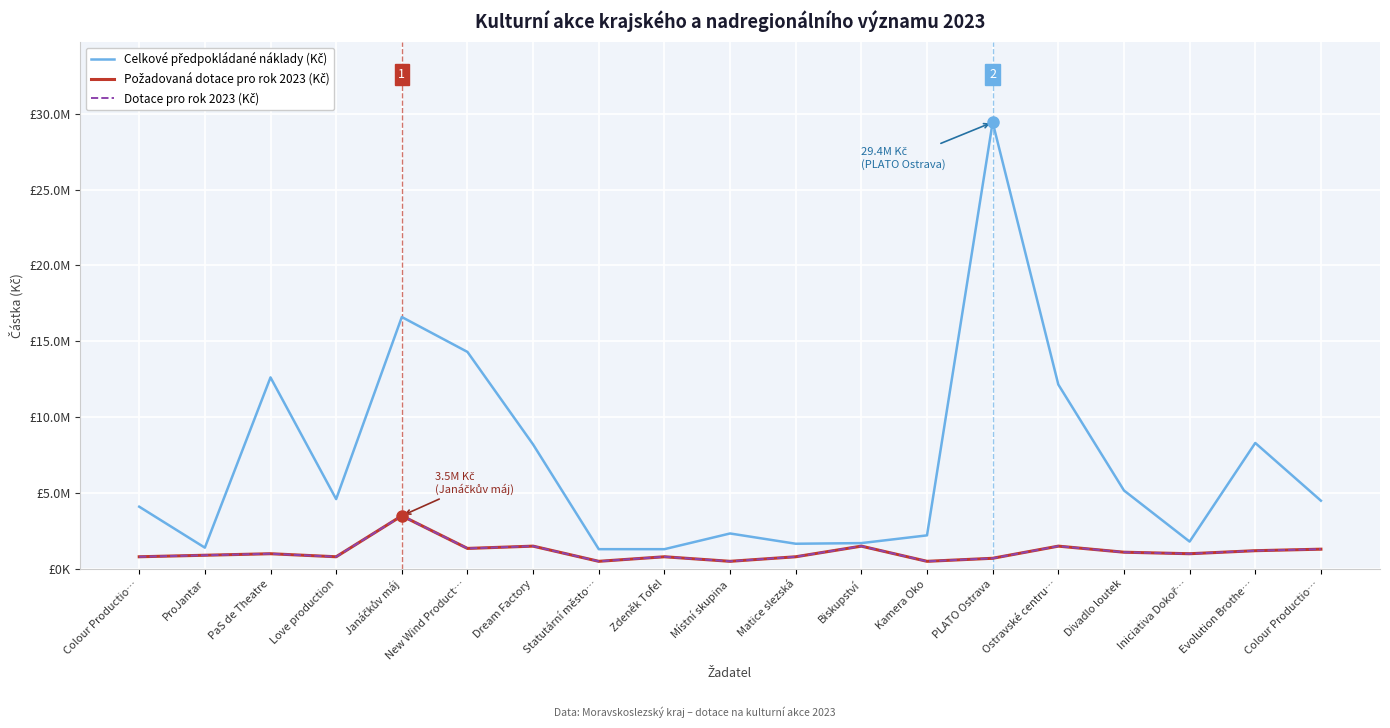

True or false: Celkové předpokládané náklady (Kč) has a value of 12150000 at Ostravské centru….

True